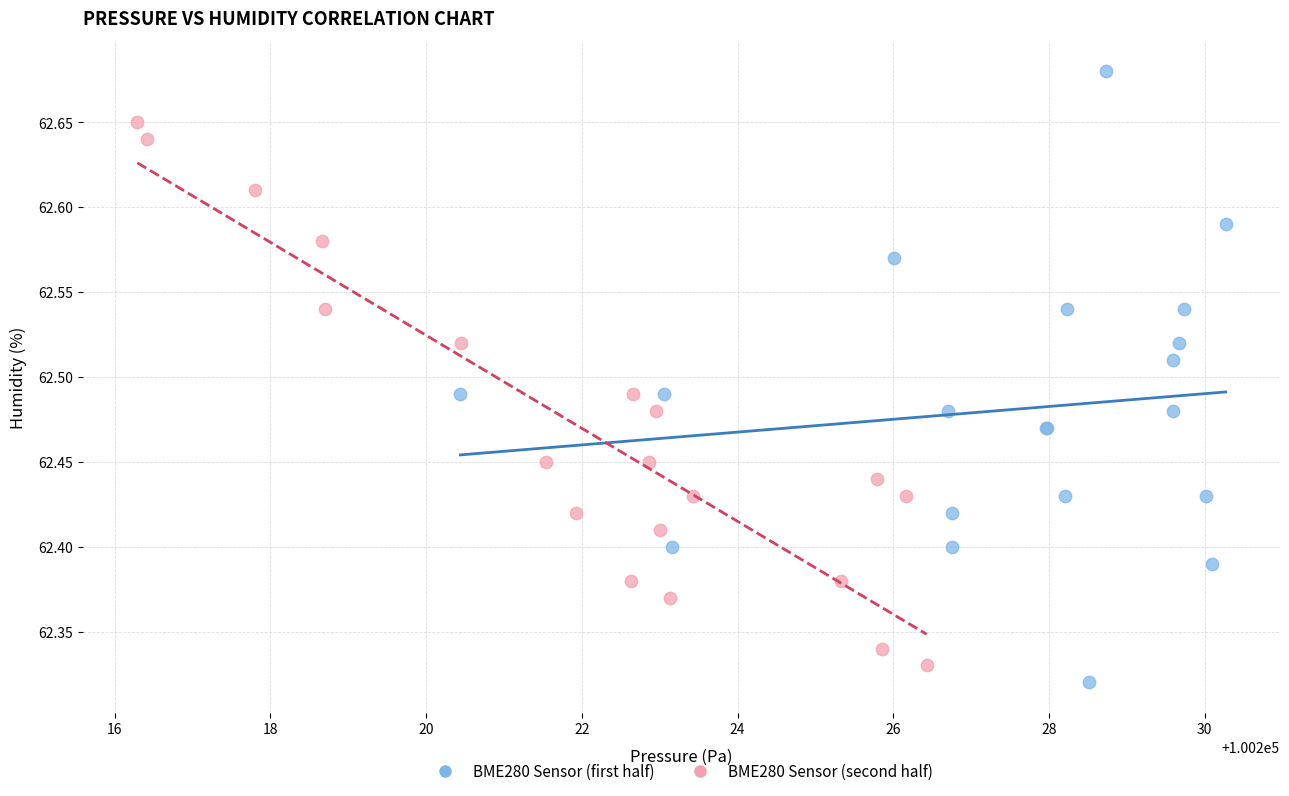

What are all the series names shown in the legend?

BME280 Sensor (first half), BME280 Sensor (second half)